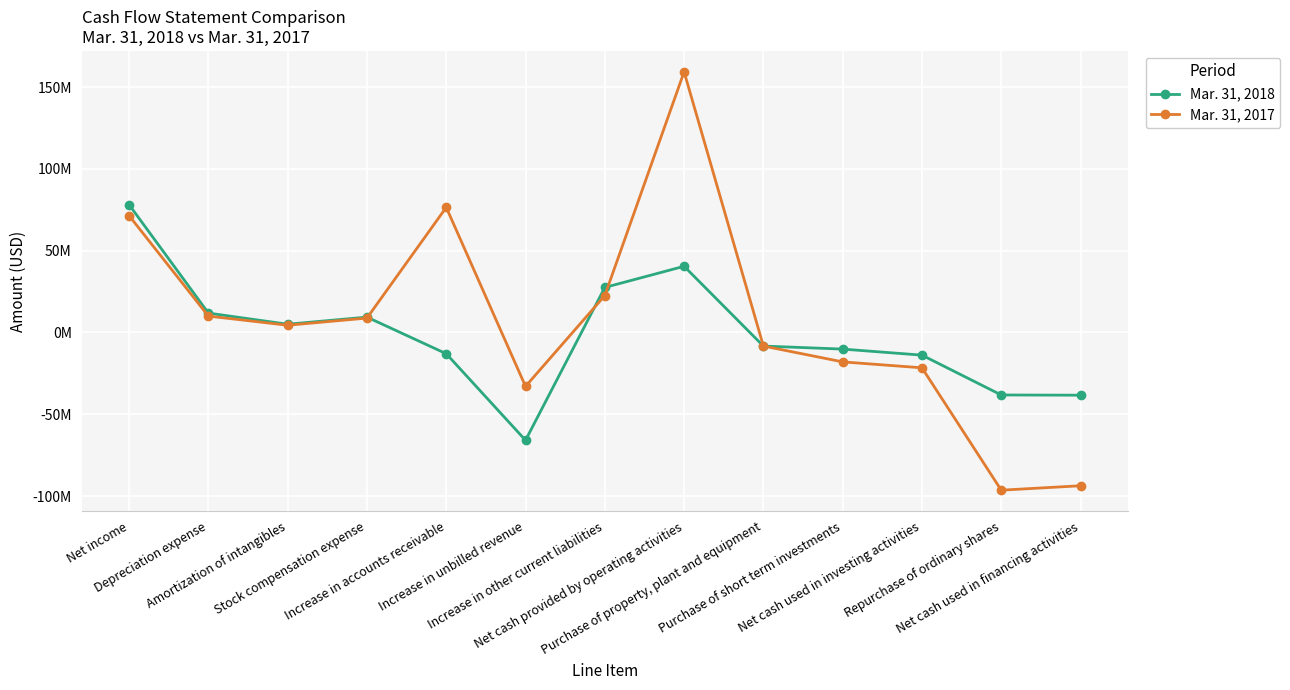

What are all the series names shown in the legend?

Mar. 31, 2018, Mar. 31, 2017